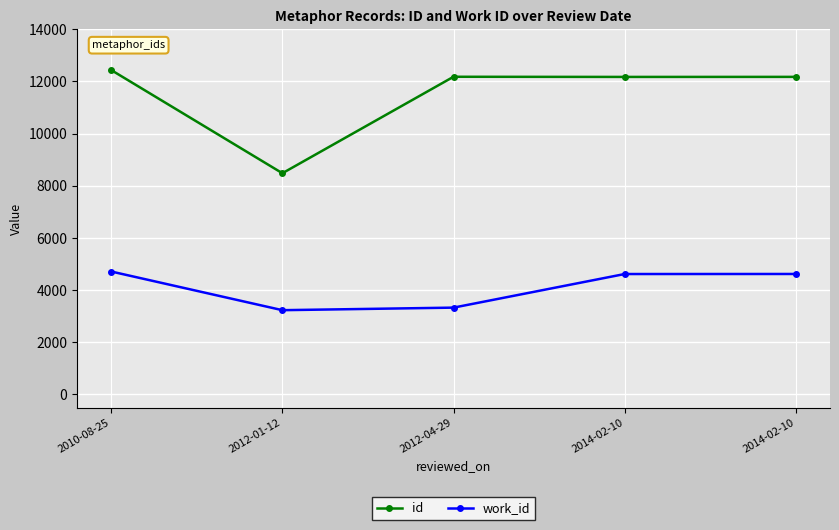

Between 2014-02-10 and 2014-02-10, which series saw the biggest shift?

id